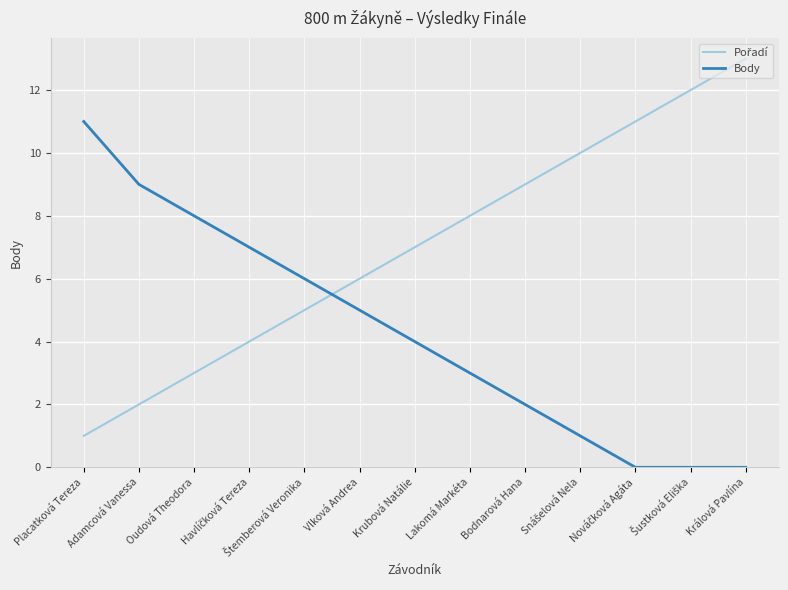

At which category is the sum across all series the highest?

Králová Pavlína